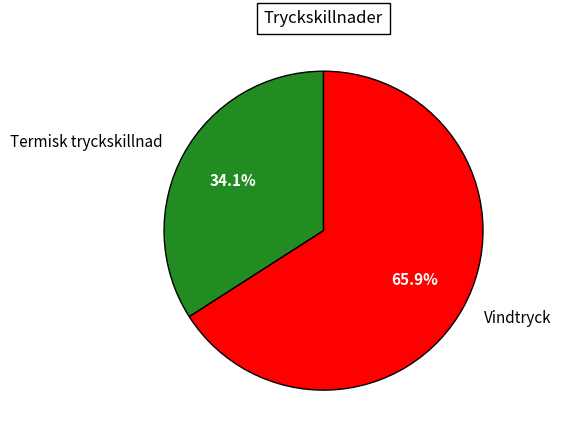

To the nearest percent, what is the difference between the Termisk tryckskillnad and Vindtryck slice percentages?

32%